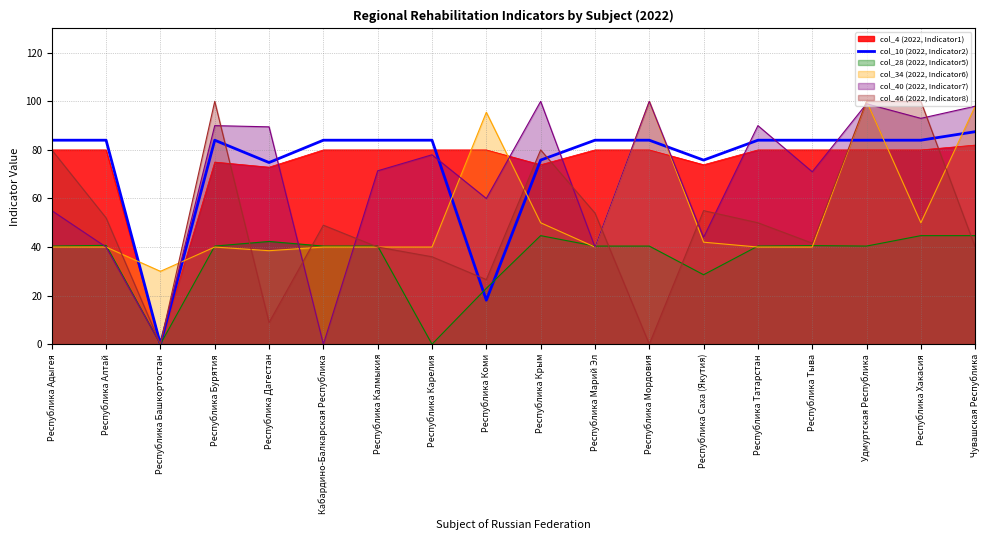

True or false: the data shows 74.8 at Республика Дагестан.

True